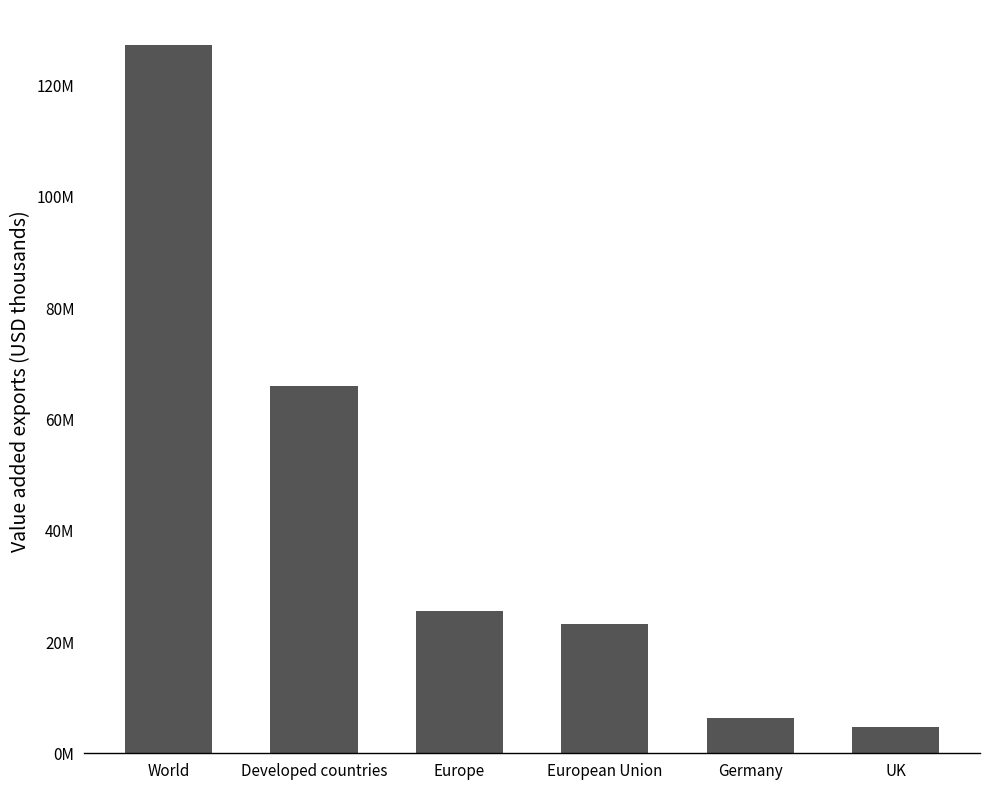

What is the smallest value displayed?

4746687.9